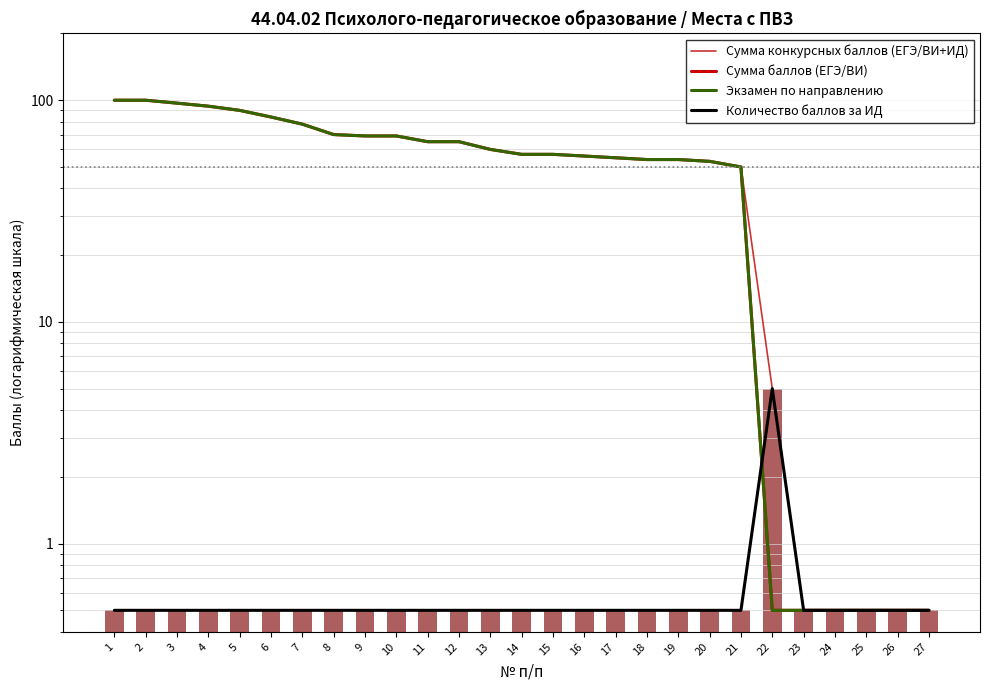

At how many categories does at least one series exceed 7?

21